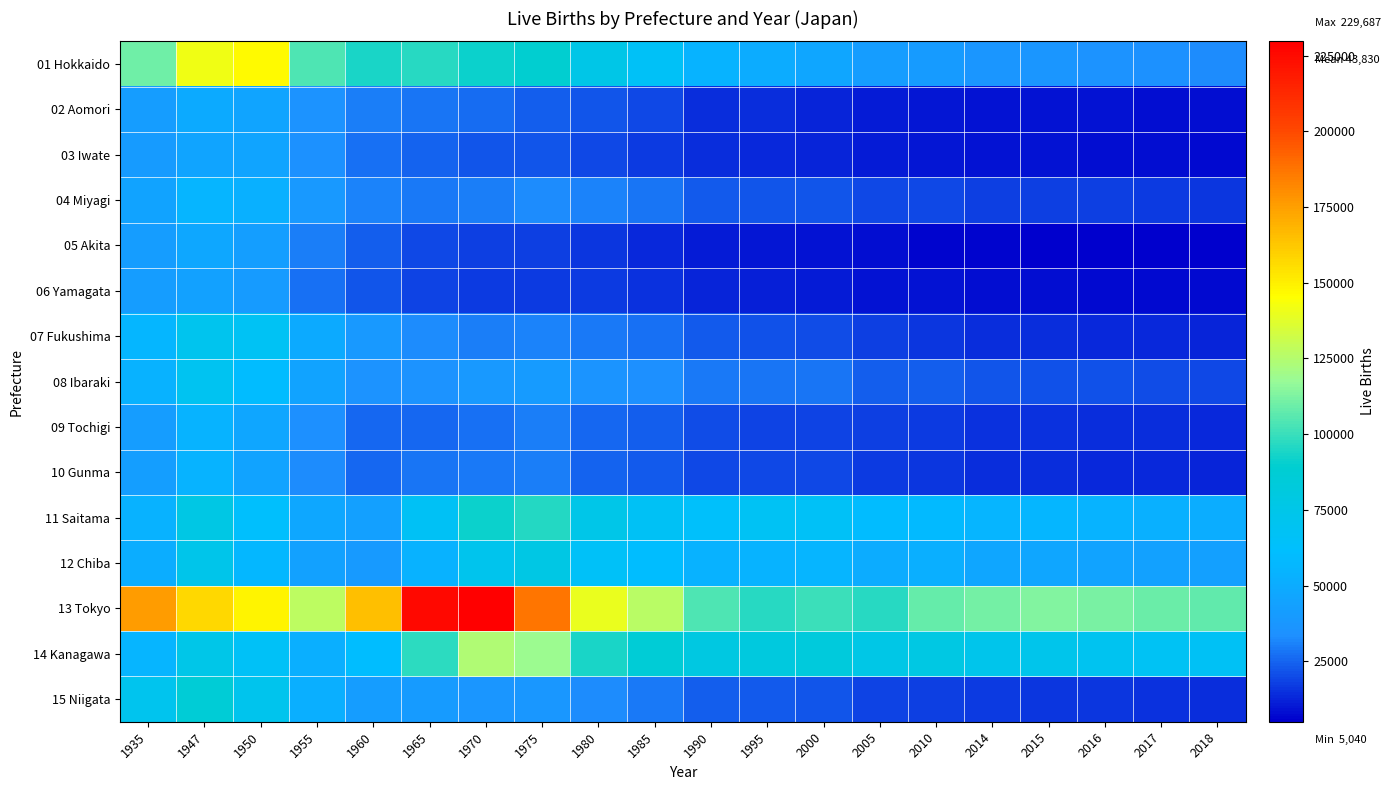

At 1955, list the series in order from largest to smallest.

13 Tokyo, 01 Hokkaido, 14 Kanagawa, 15 Niigata, 07 Fukushima, 11 Saitama, 08 Ibaraki, 12 Chiba, 04 Miyagi, 02 Aomori, 03 Iwate, 09 Tochigi, 10 Gunma, 05 Akita, 06 Yamagata